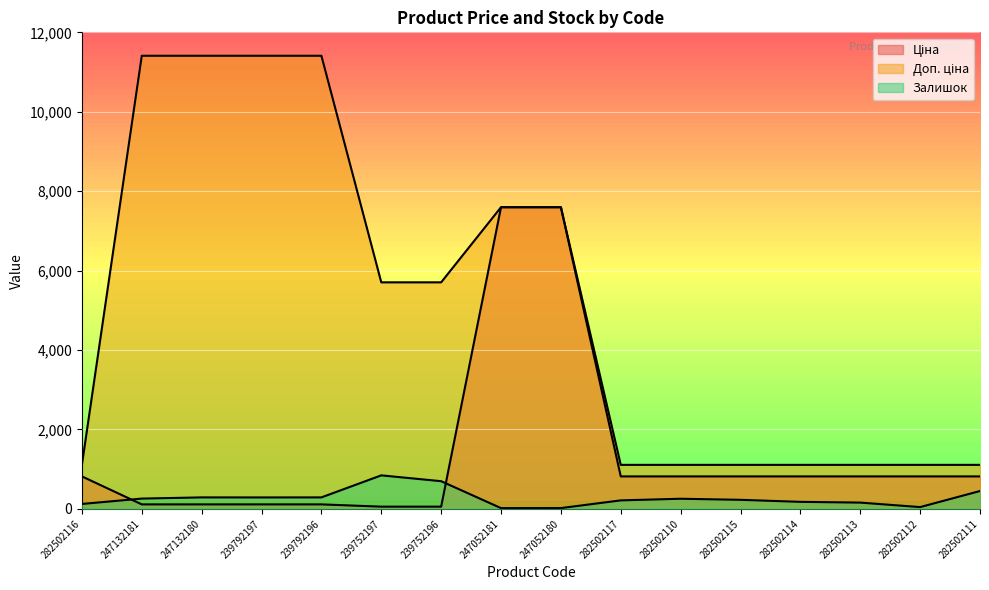

Reading left to right, transcribe all the data shown in this chart.

Ціна: 818.5	114.1	114.1	114.1	114.1	57.0	57.0	7596.5	7596.5	818.5	818.5	818.5	818.5	818.5	818.5	818.5
Доп. ціна: 1109.2	11410.0	11410.0	11410.0	11410.0	5705.0	5705.0	7596.5	7596.5	1109.2	1109.2	1109.2	1109.2	1109.2	1109.2	1109.2
Залишок: 125.0	260.0	290.0	289.0	290.0	845.0	698.0	20.0	21.0	215.0	256.0	229.0	178.0	159.0	46.0	451.0